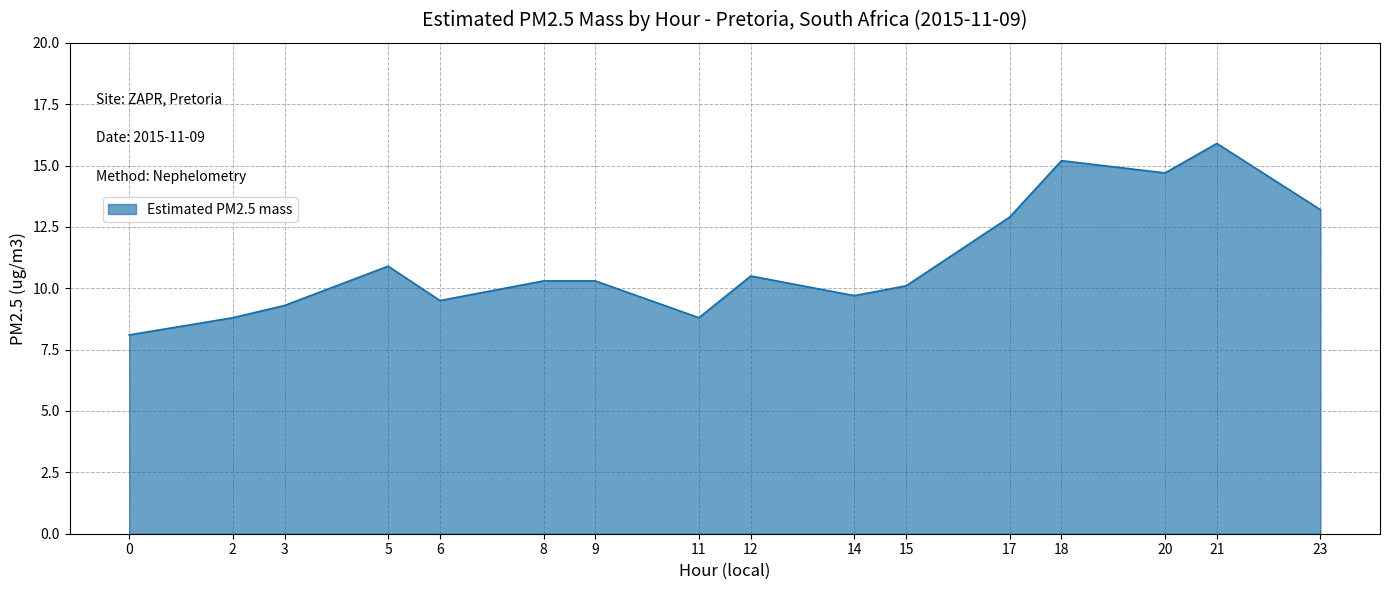

What is the change in value from 3 to 17?

+3.6